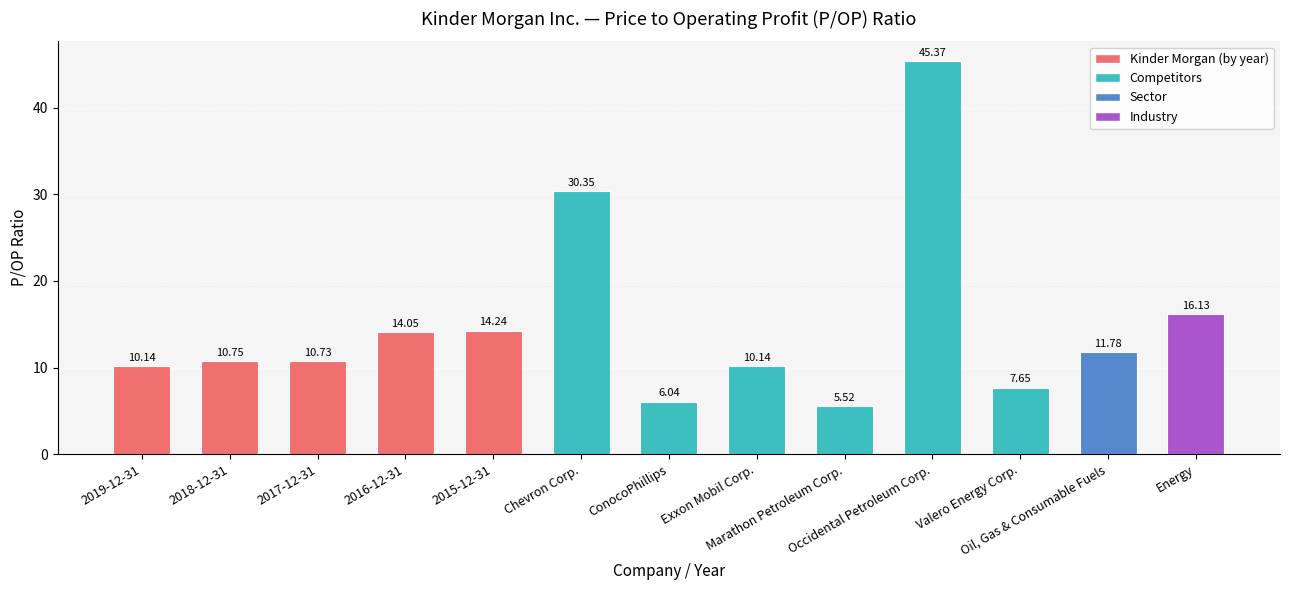

What is the value of the 3rd bar from the left?

10.7